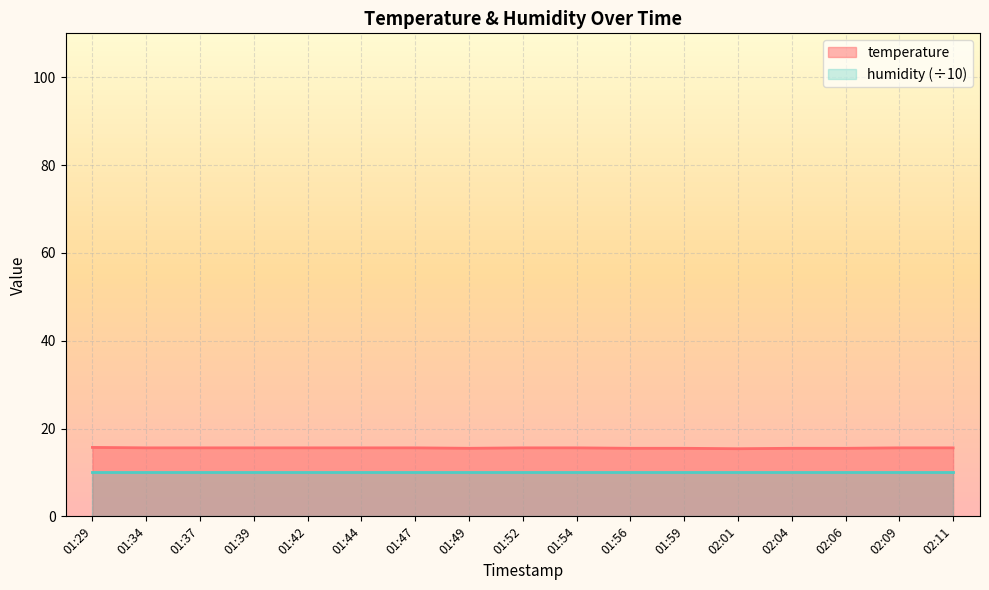

What is the sum of the values at 01:56 and 01:59?

31.0